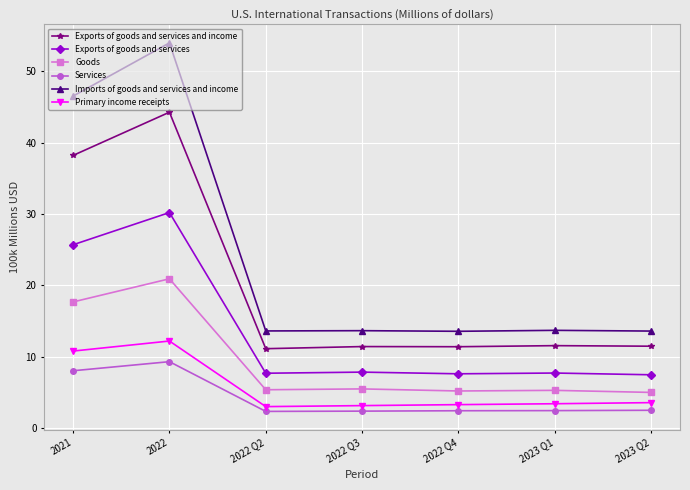

Read the Services value at 2022 Q2.

2.3